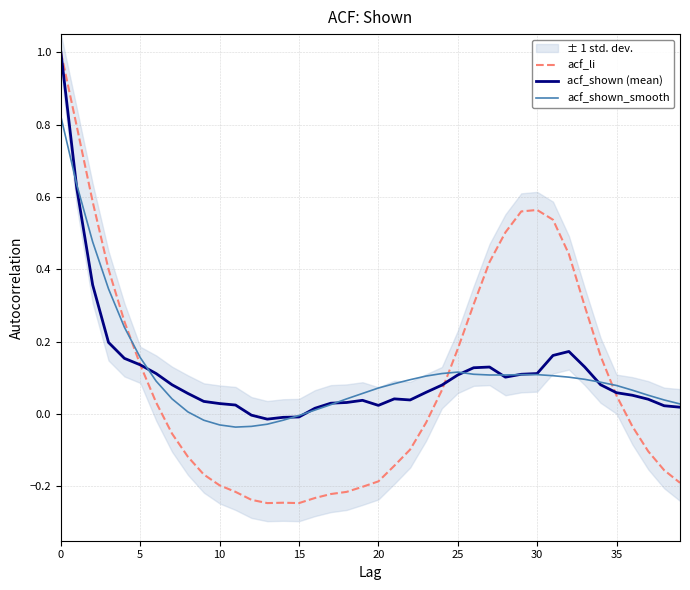

Between 29 and 39, which series saw the biggest shift?

acf_li